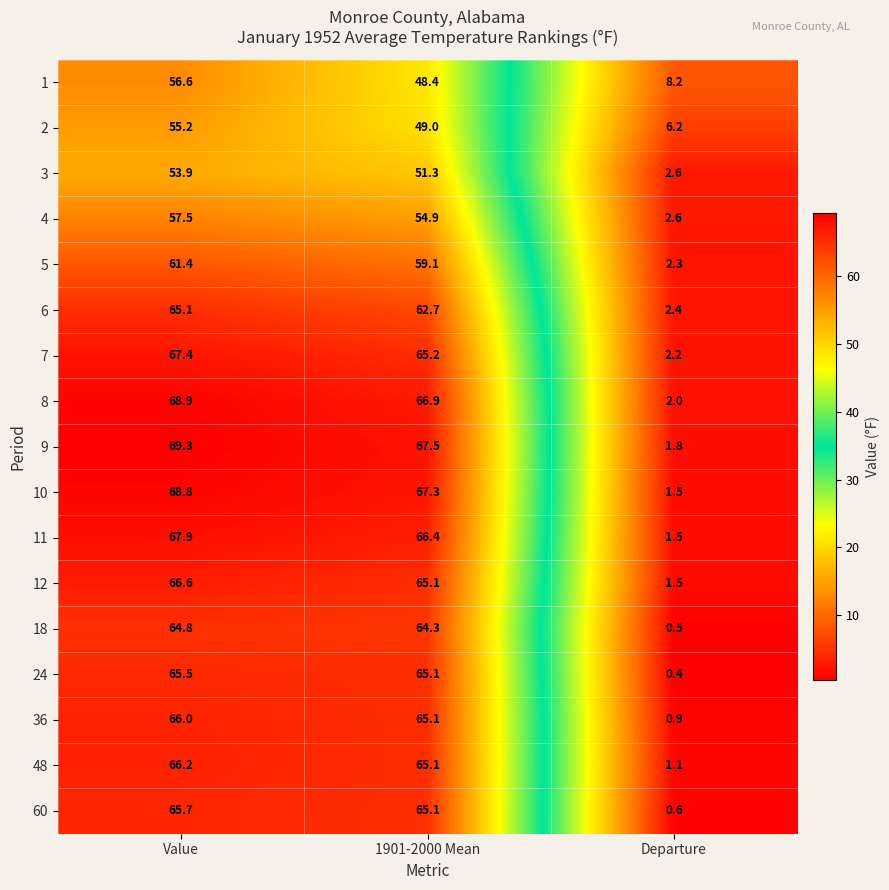

Count the number of data series in this chart.

17